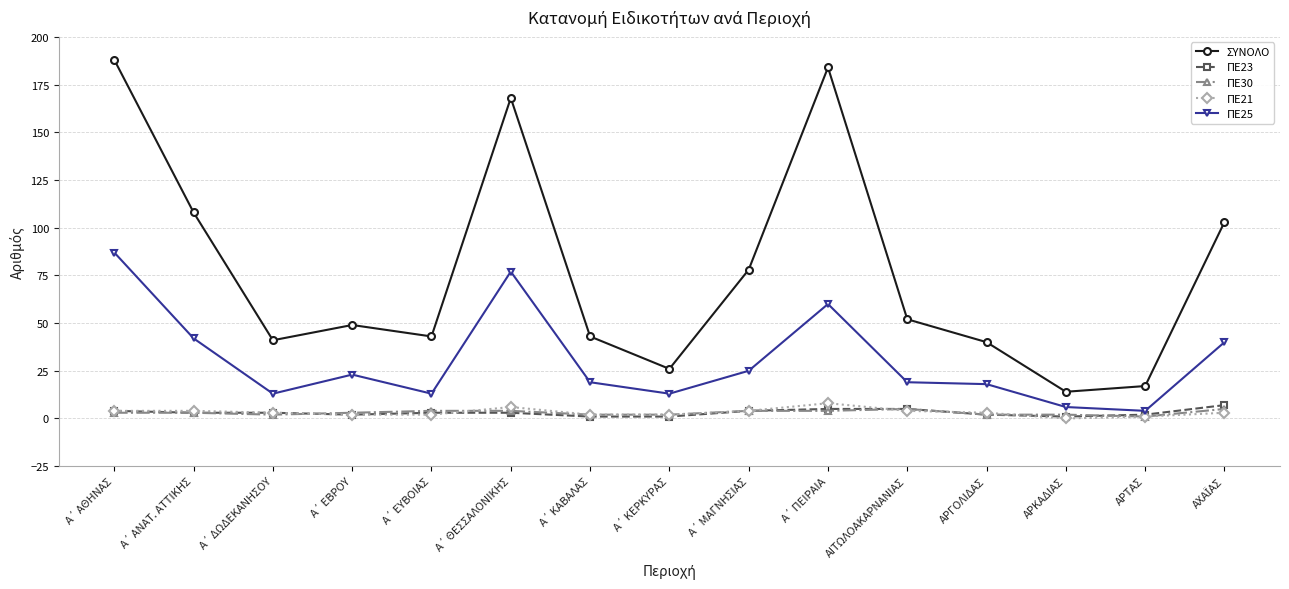

In ΠΕ25, how many points are higher than both neighbors (excluding endpoints)?

3